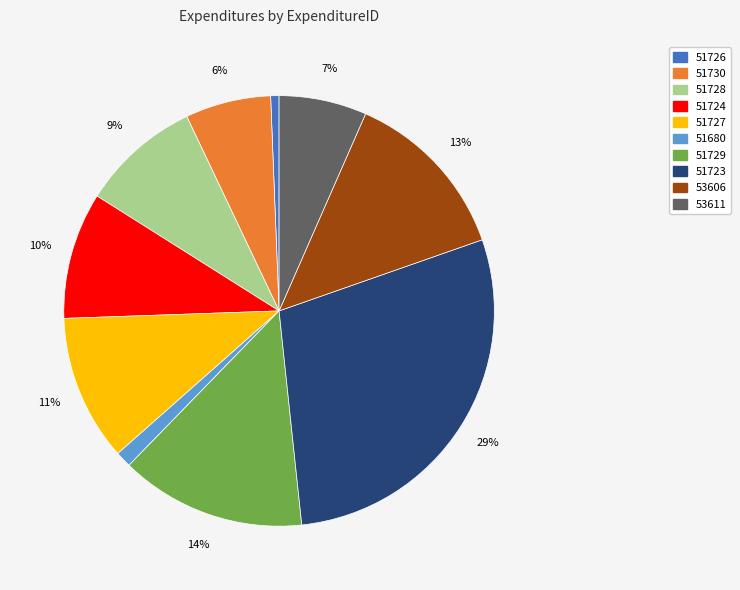

Is there any slice that represents more than half of the pie?

No